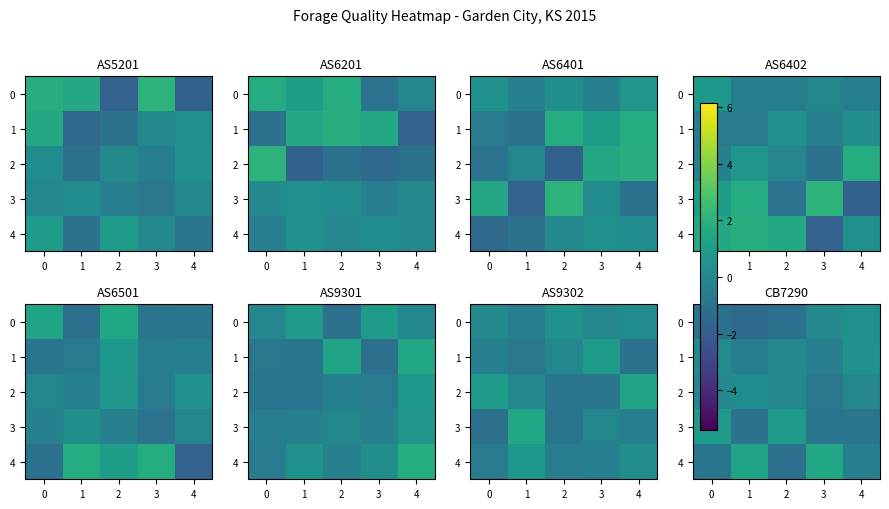

The value of 2 at 0 is -0.1. True or false?

False